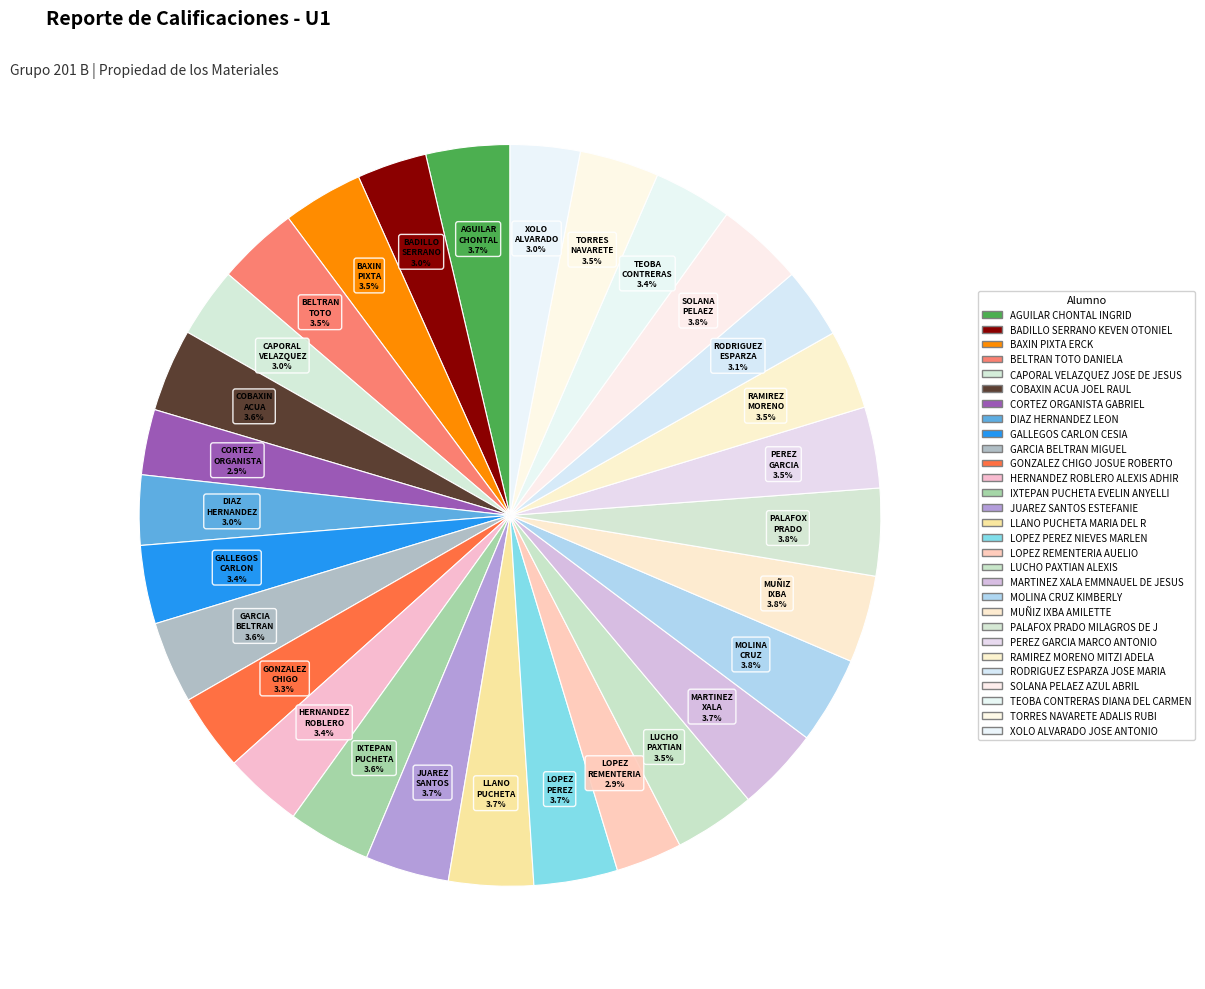

To the nearest percent, what is the combined percentage of CORTEZ ORGANISTA GABRIEL and LUCHO PAXTIAN ALEXIS?

6%